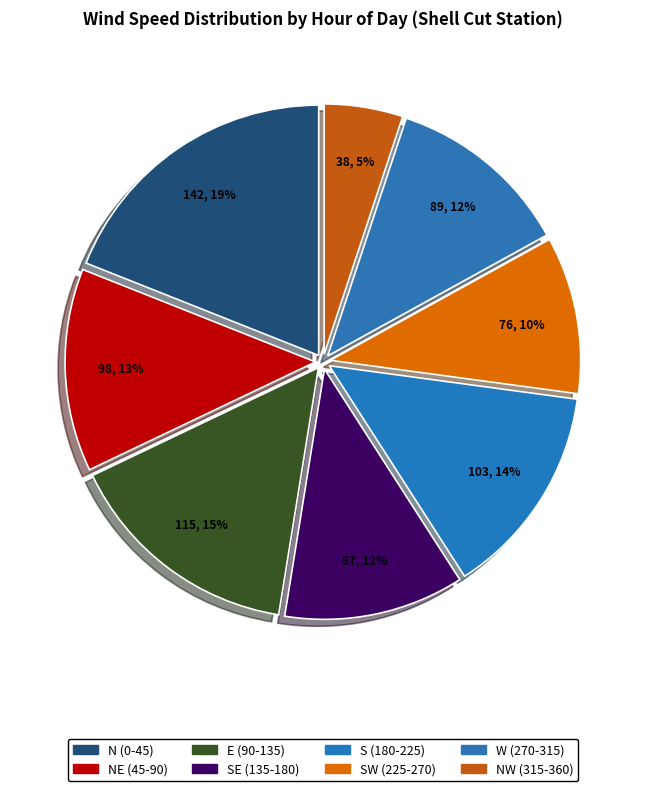

To the nearest percent, what is the average slice percentage?

12%